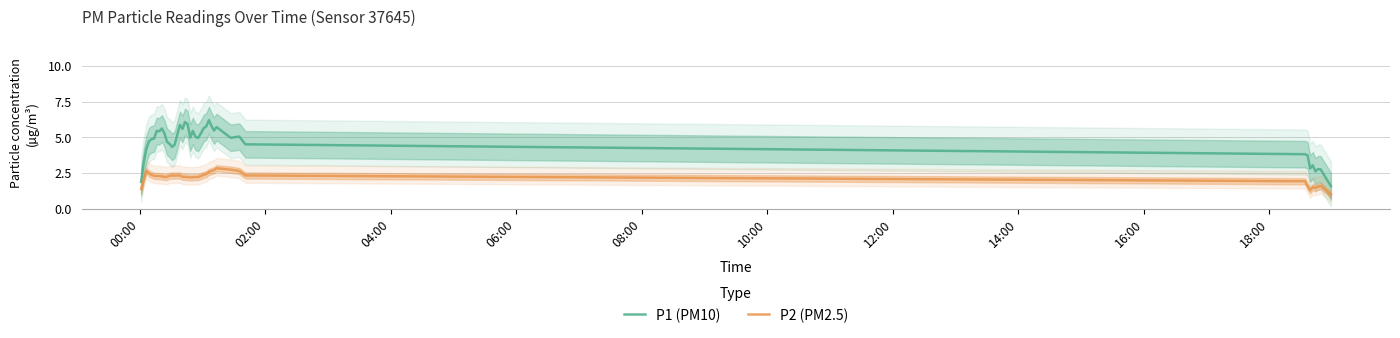

Which series has the largest total across all categories?

P1 (PM10)